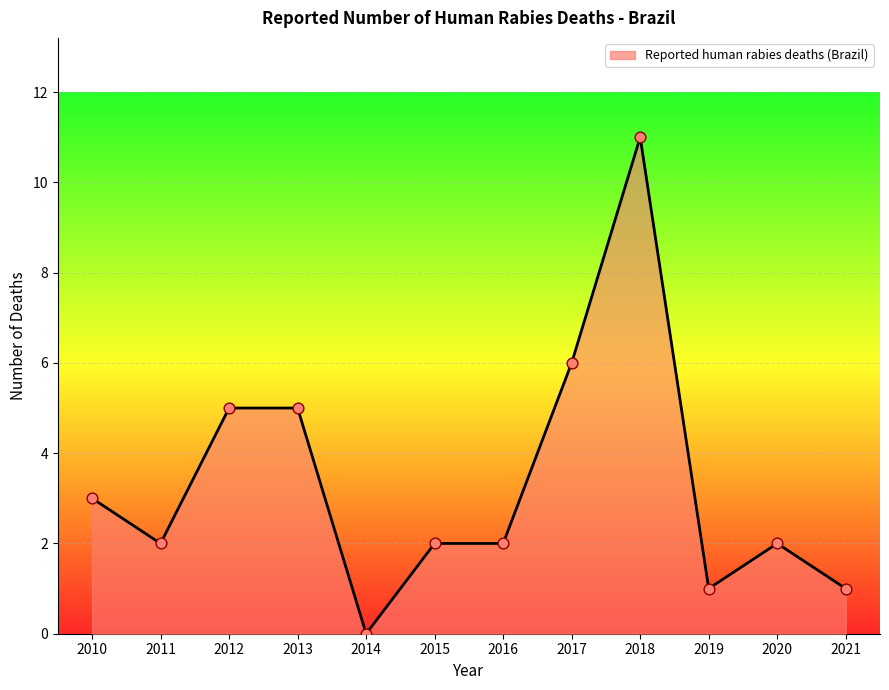

What is the change in value from 2014 to 2021?

+1